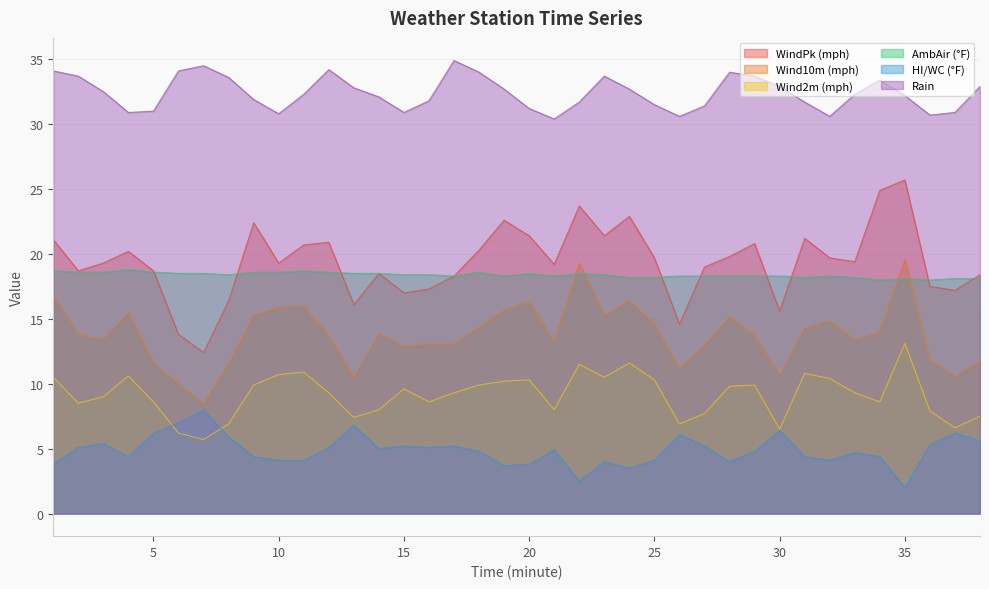

Which category has the lowest value across all series?

35